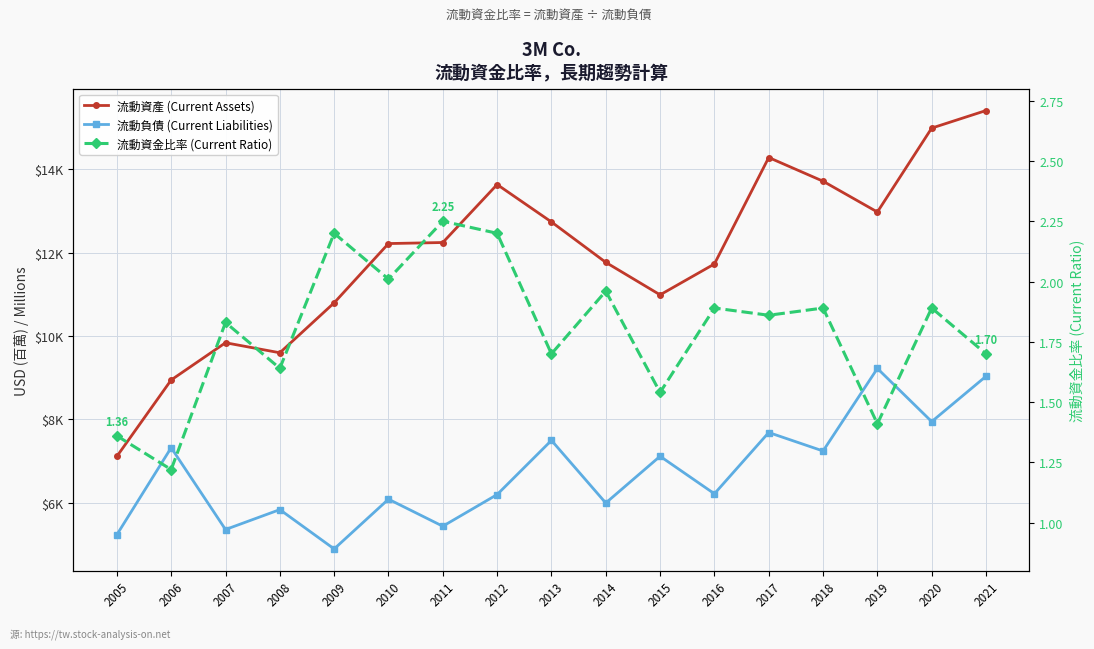

True or false: 流動資產 (Current Assets) and 流動負債 (Current Liabilities) cross at least once.

False